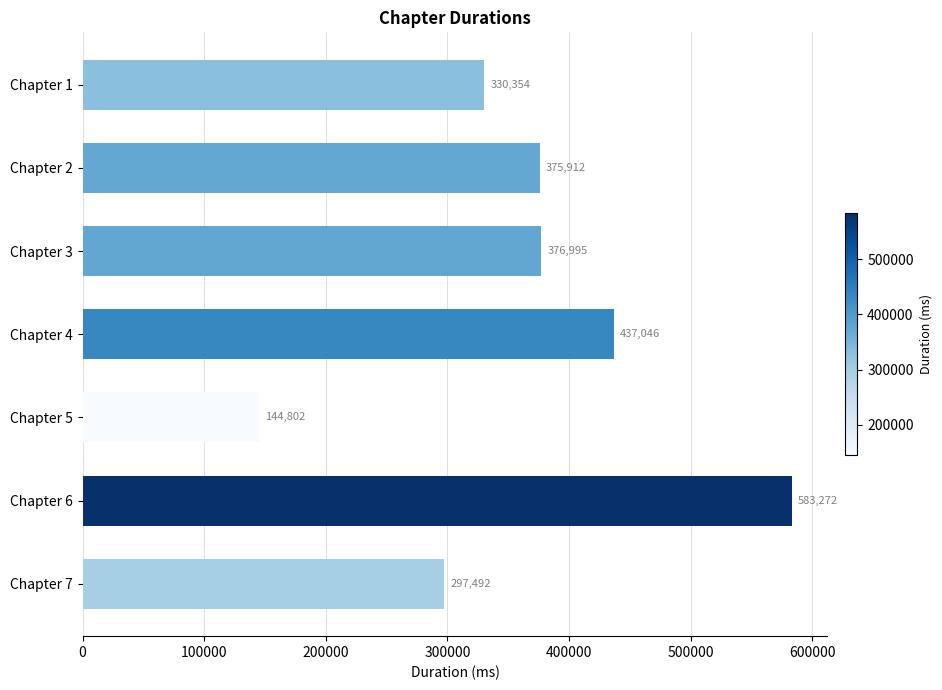

What is the average value?

363696